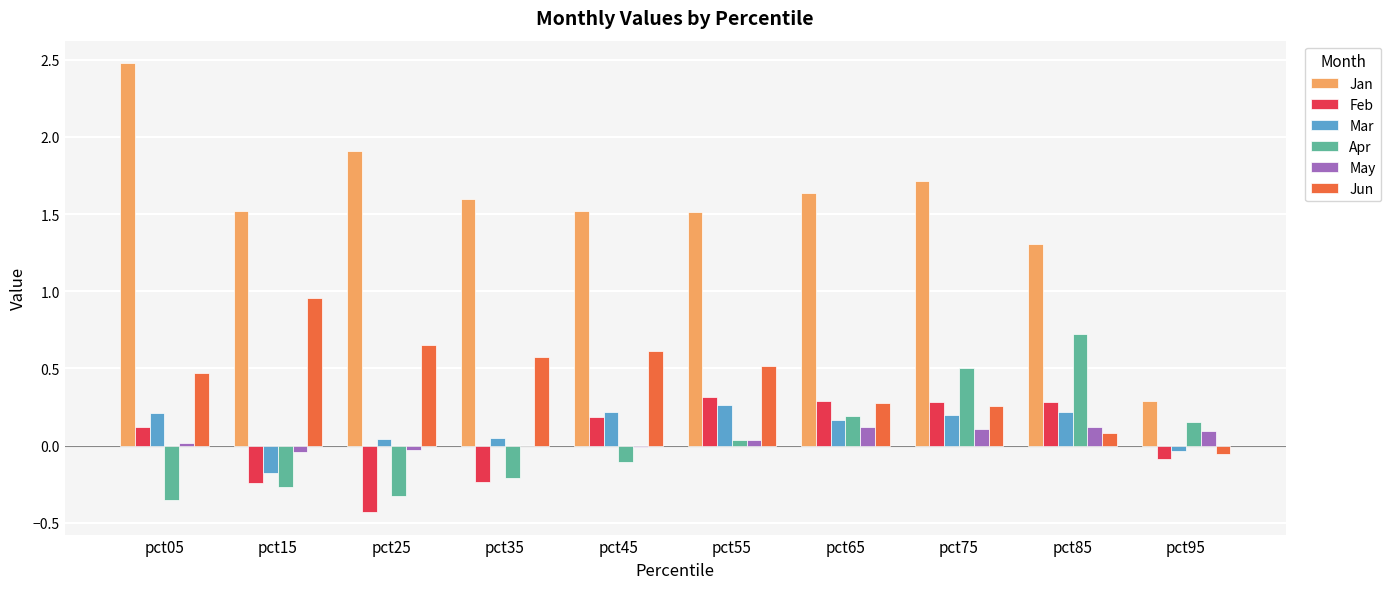

What is the sum of all May values?

0.4